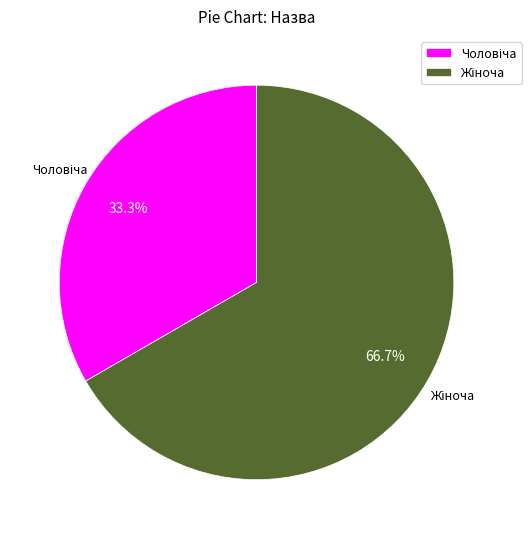

Does any single category account for the majority?

Yes